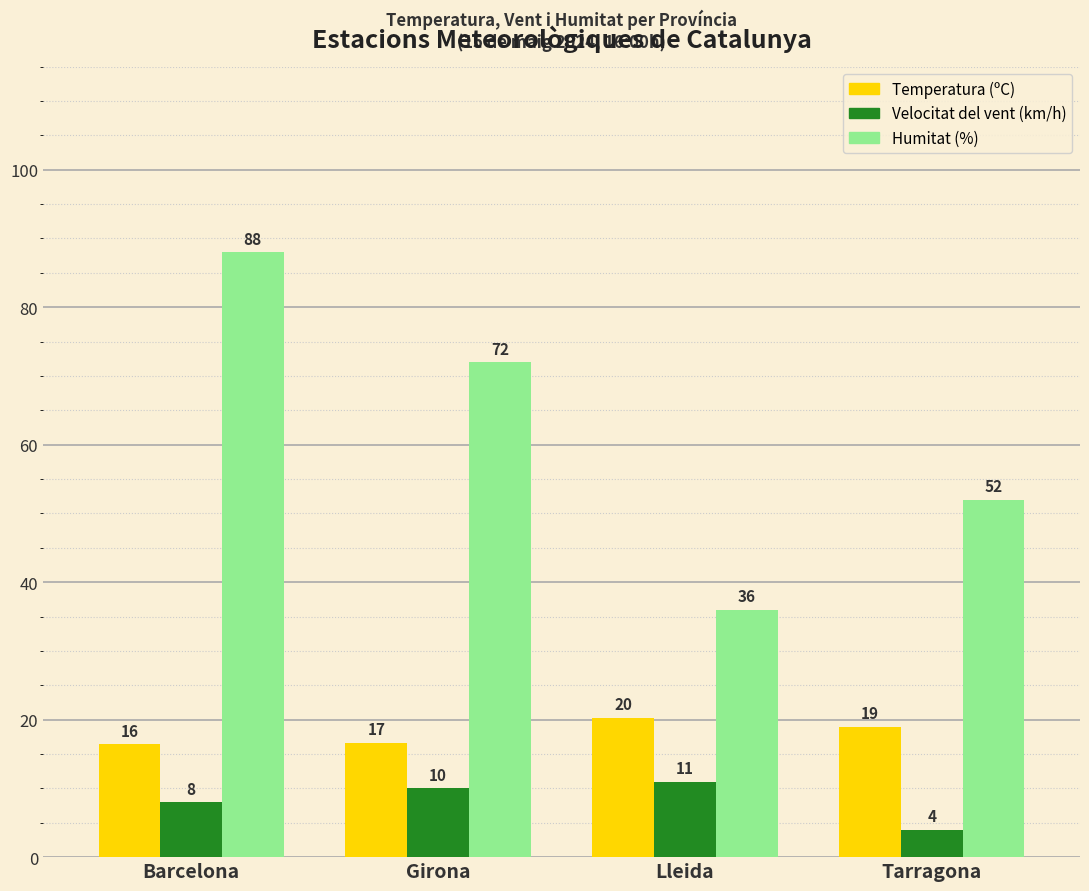

How many bars are there in each group?

3